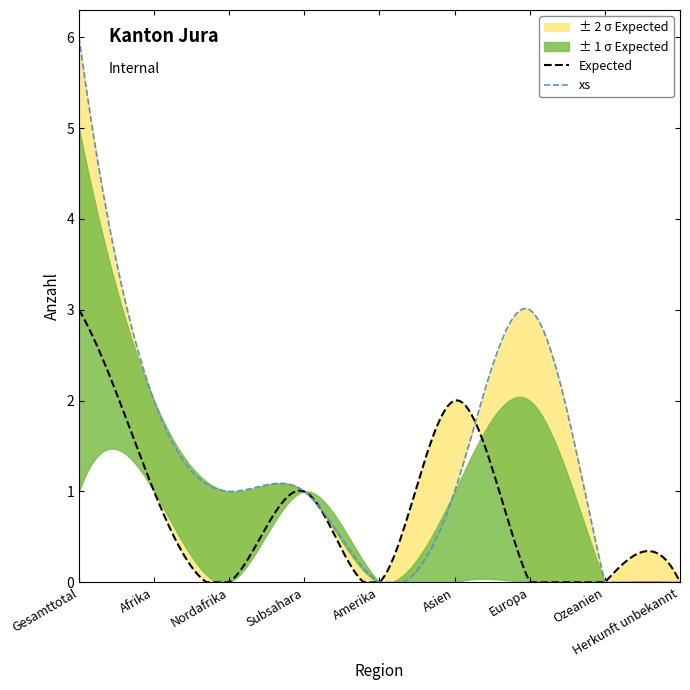

At which category does Identitätsabklärung positiv reach its first local valley?

Nordafrika